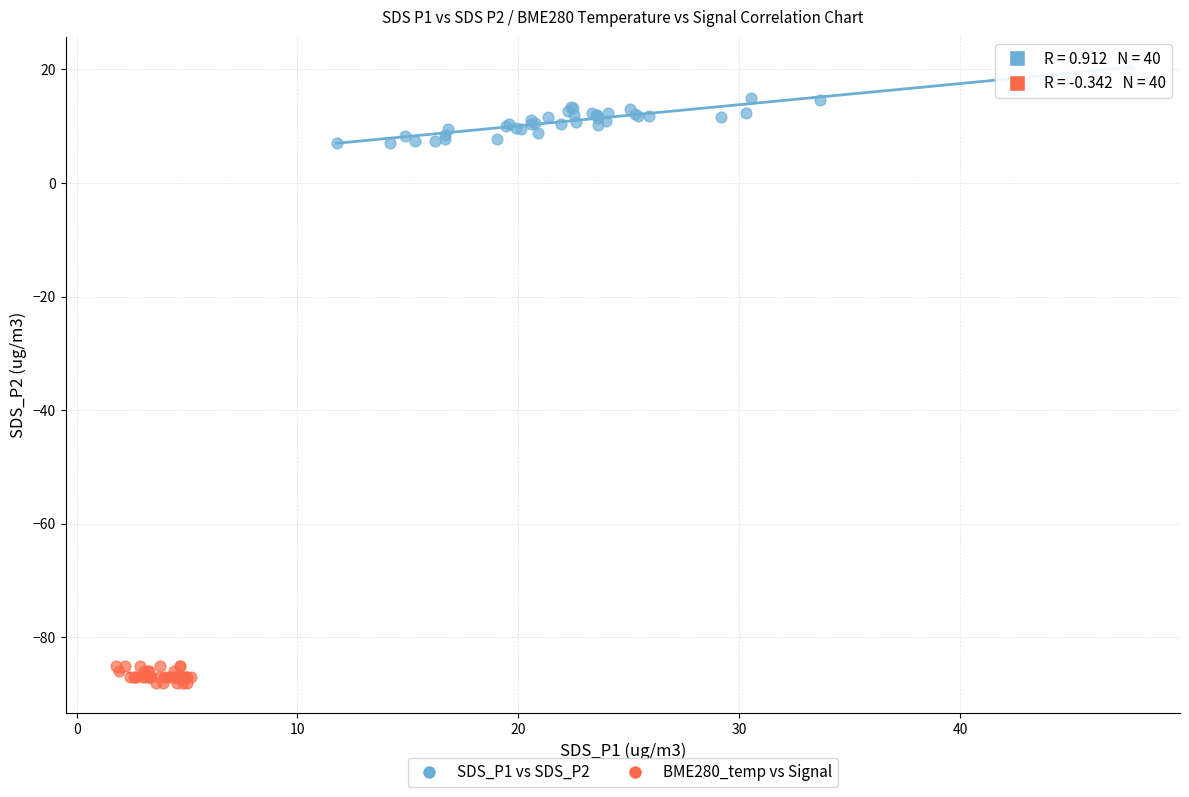

Which series has the widest spread of Y values?

SDS_P1 vs SDS_P2